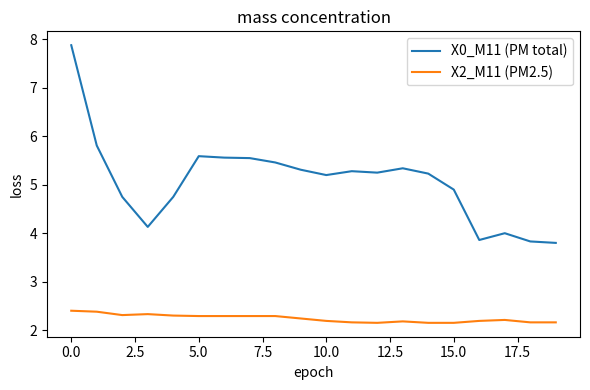

What is the average value of the X2_M11 (PM2.5) series?

2.2